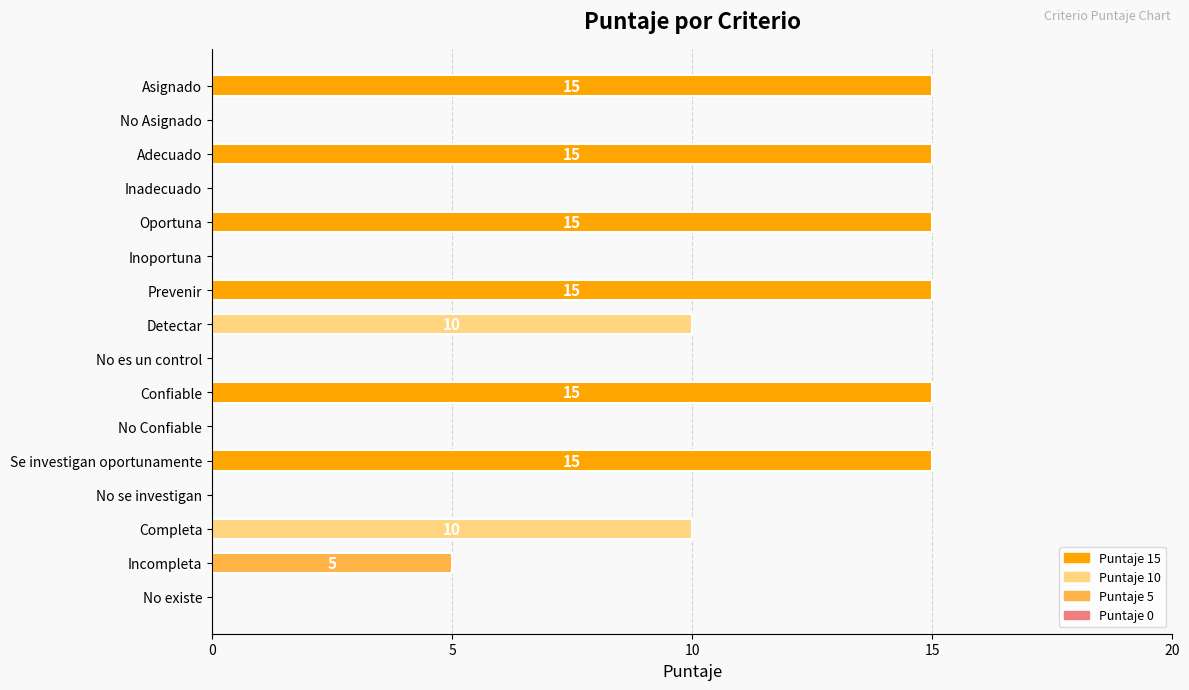

The chart shows a value of 6 at Confiable. True or false?

False